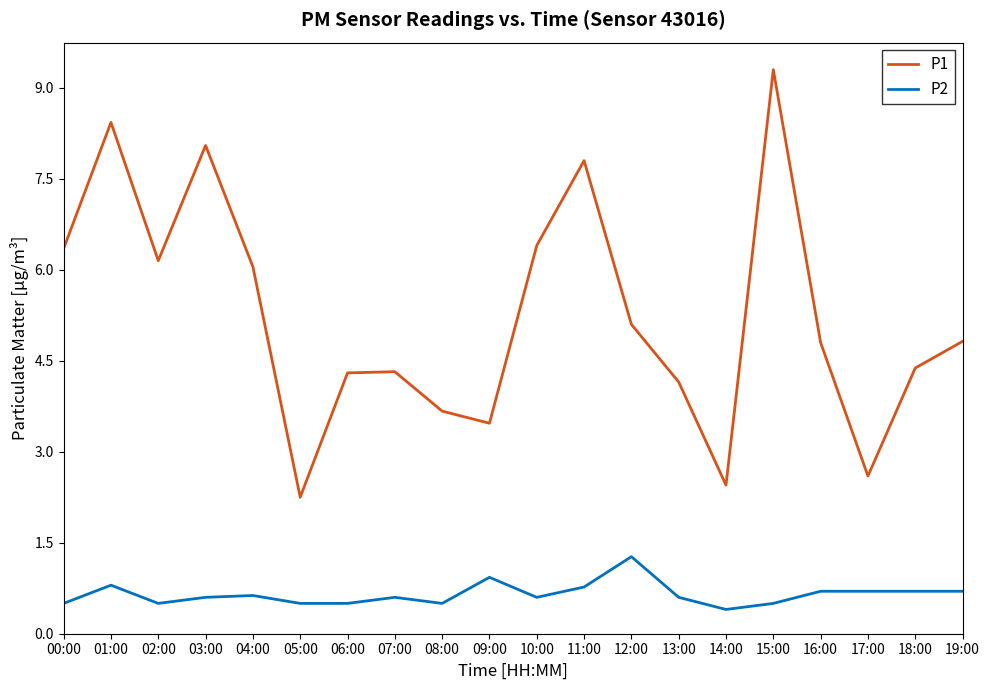

True or false: P1 and P2 intersect in this chart.

False